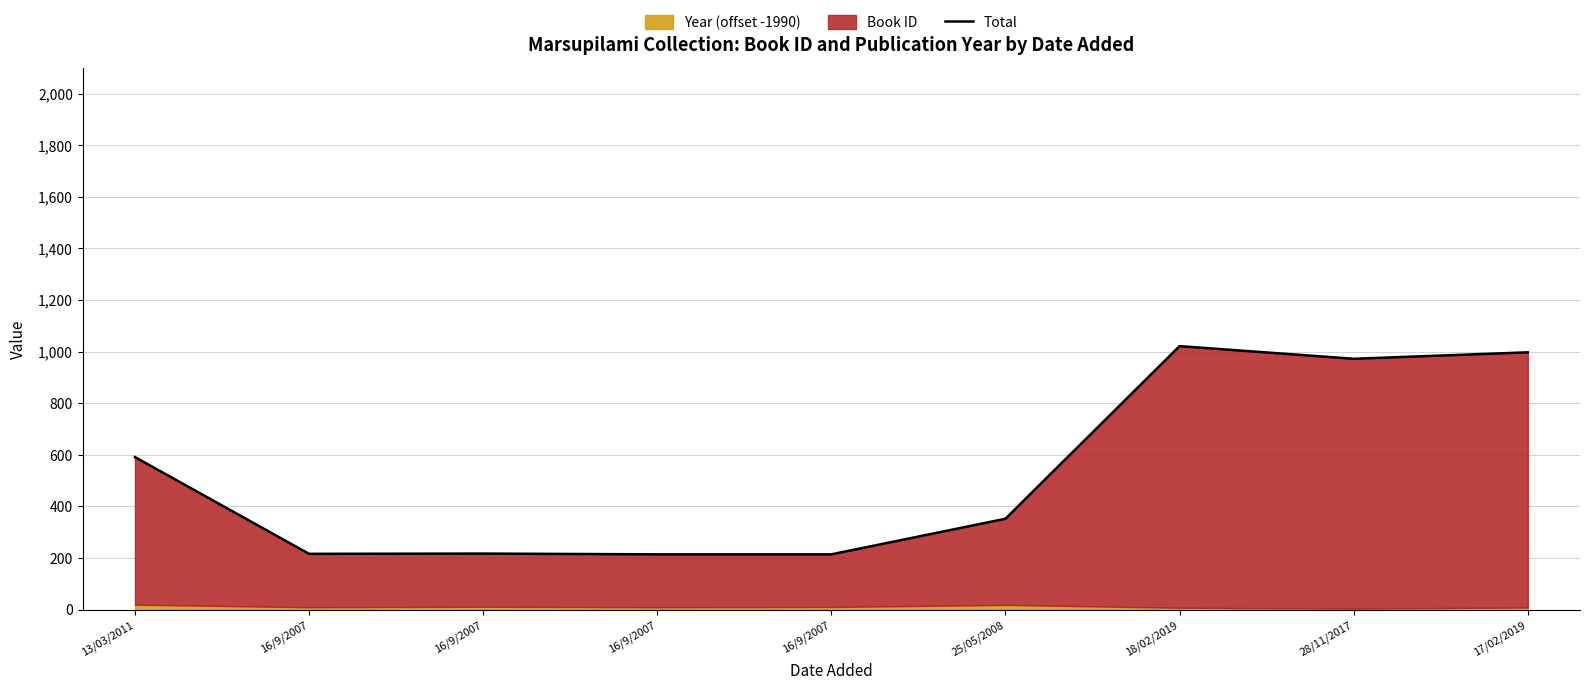

What value does the data have at 16/9/2007?

214